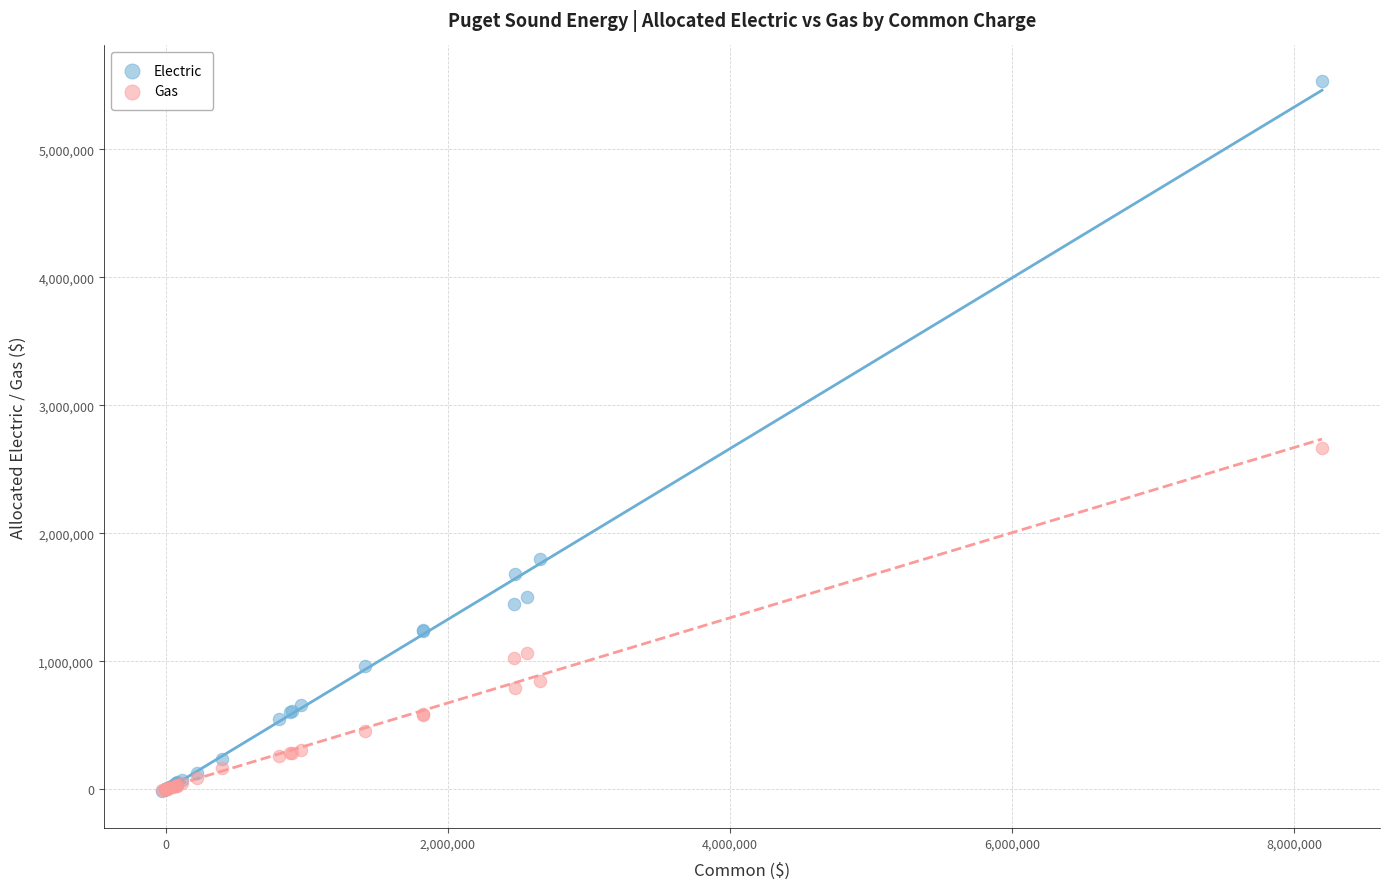

Across all series, what Y value is closest to 2757835?

2663201.4